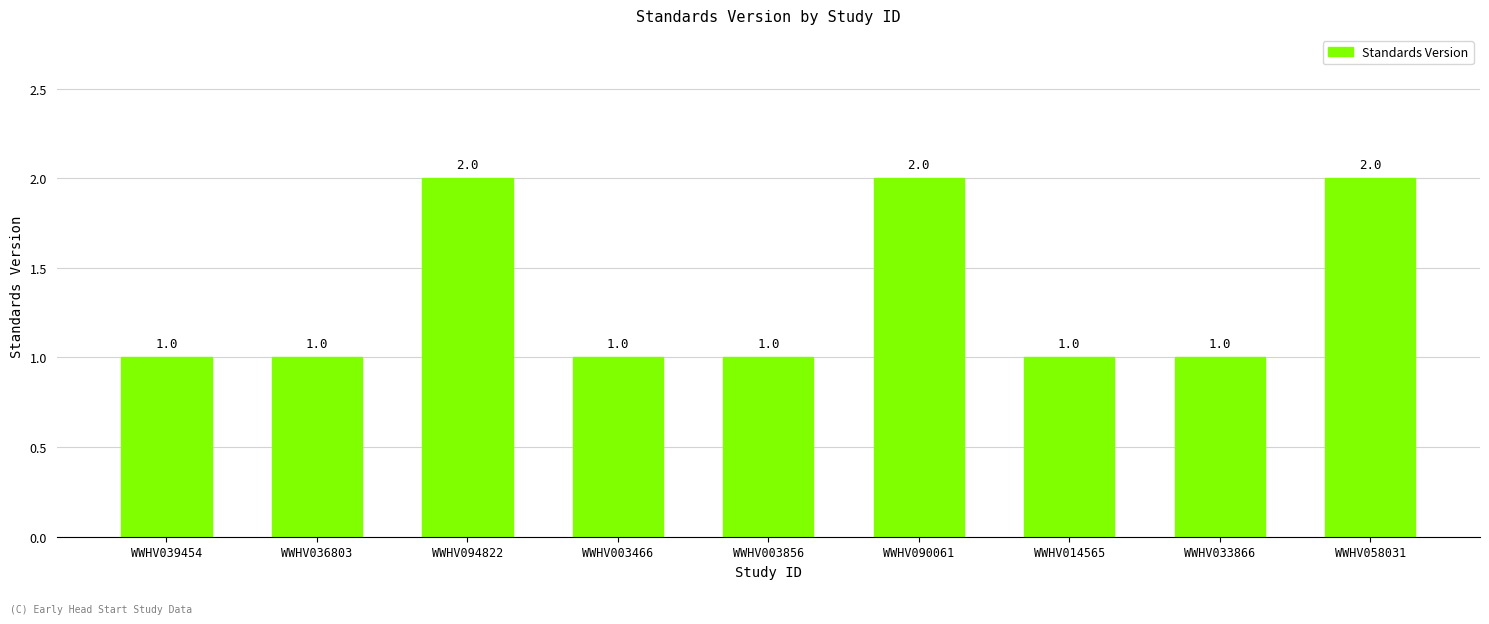

Count the values in the range 1 to 2.

9